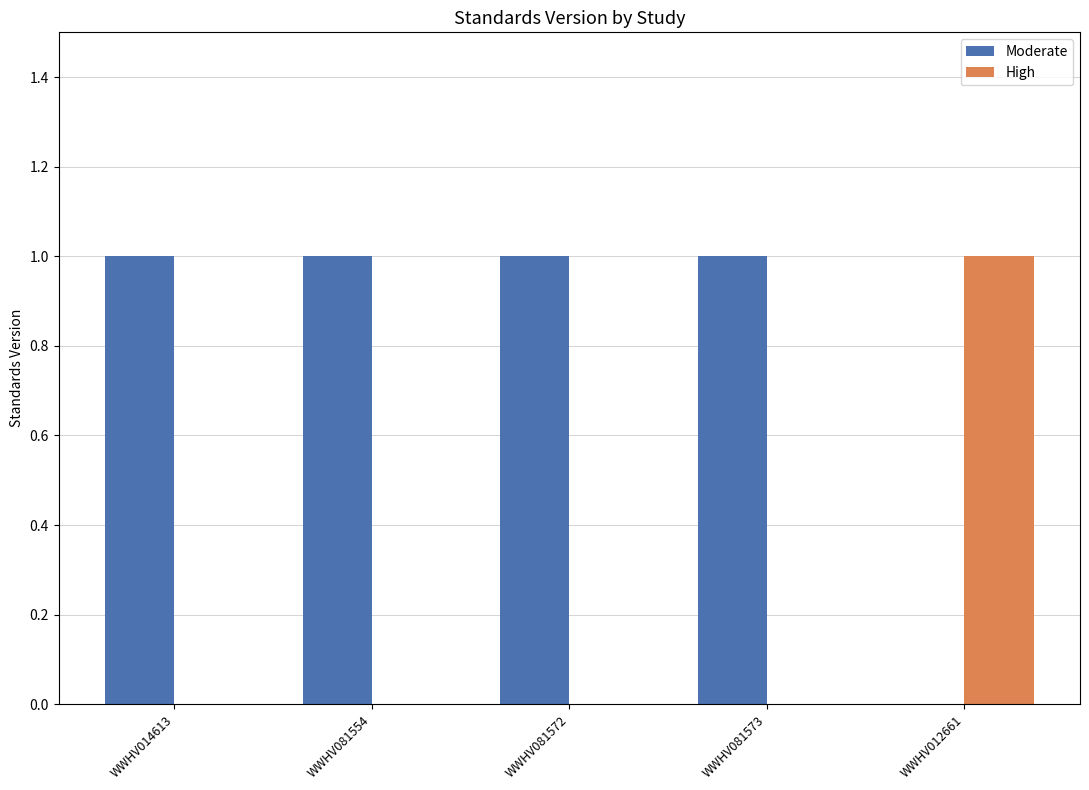

Is the value of Moderate at WWHV014613 greater than the value of High at WWHV081554?

Yes